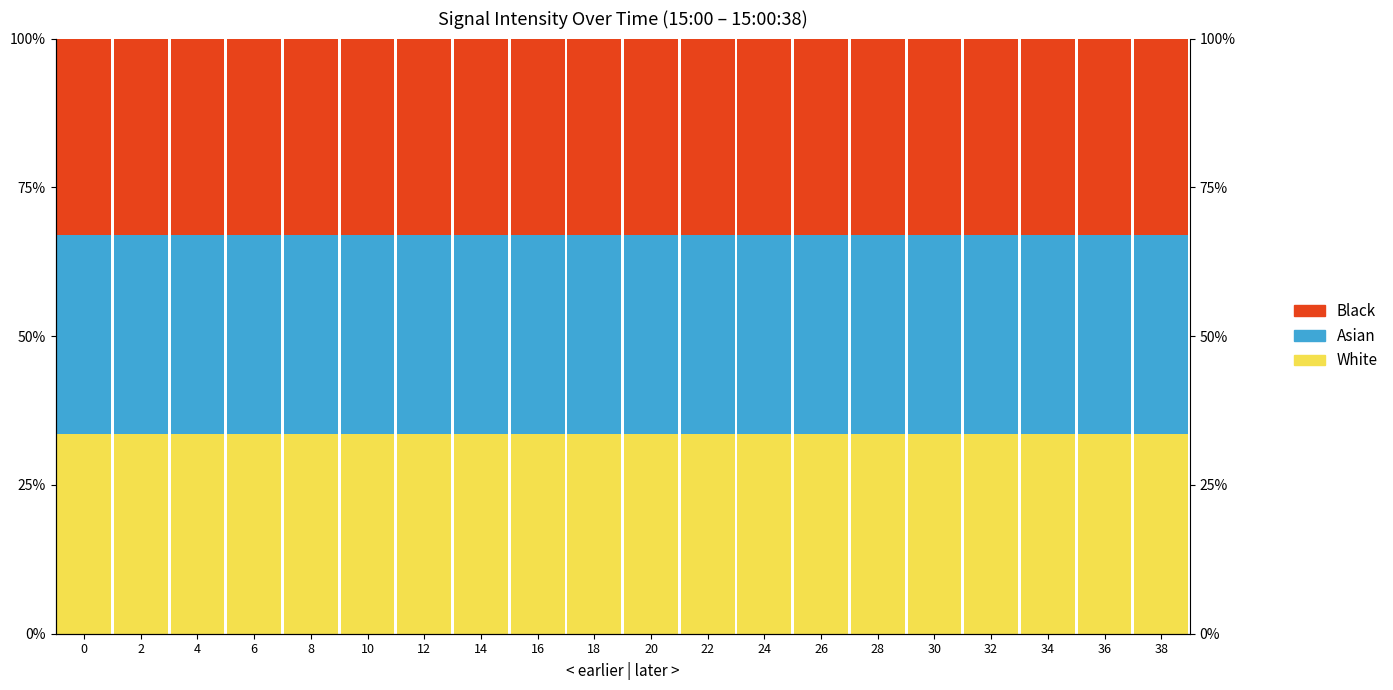

Read the Black value at 0.

33.1